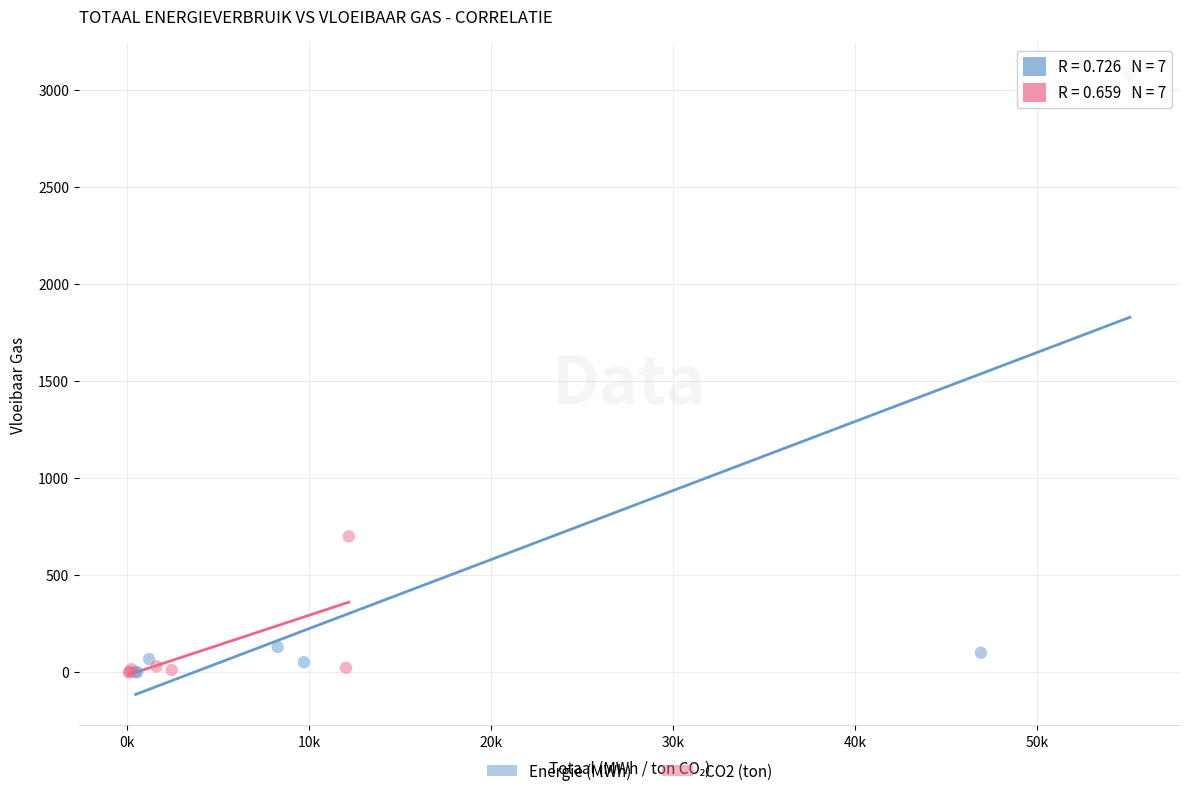

Which series has the widest spread of Y values?

Energie (MWh)